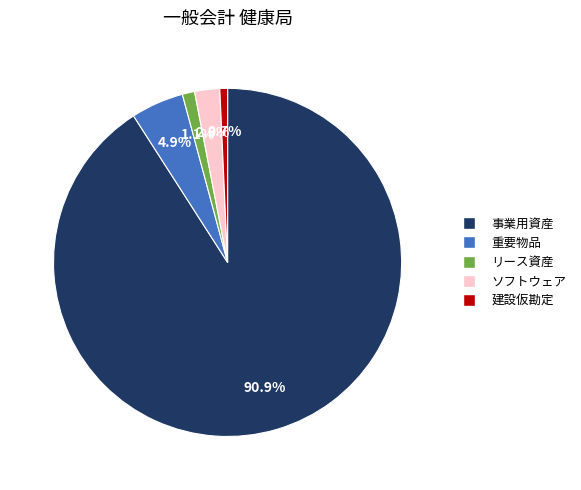

Combined, do リース資産 and 重要物品 account for over 50%?

No